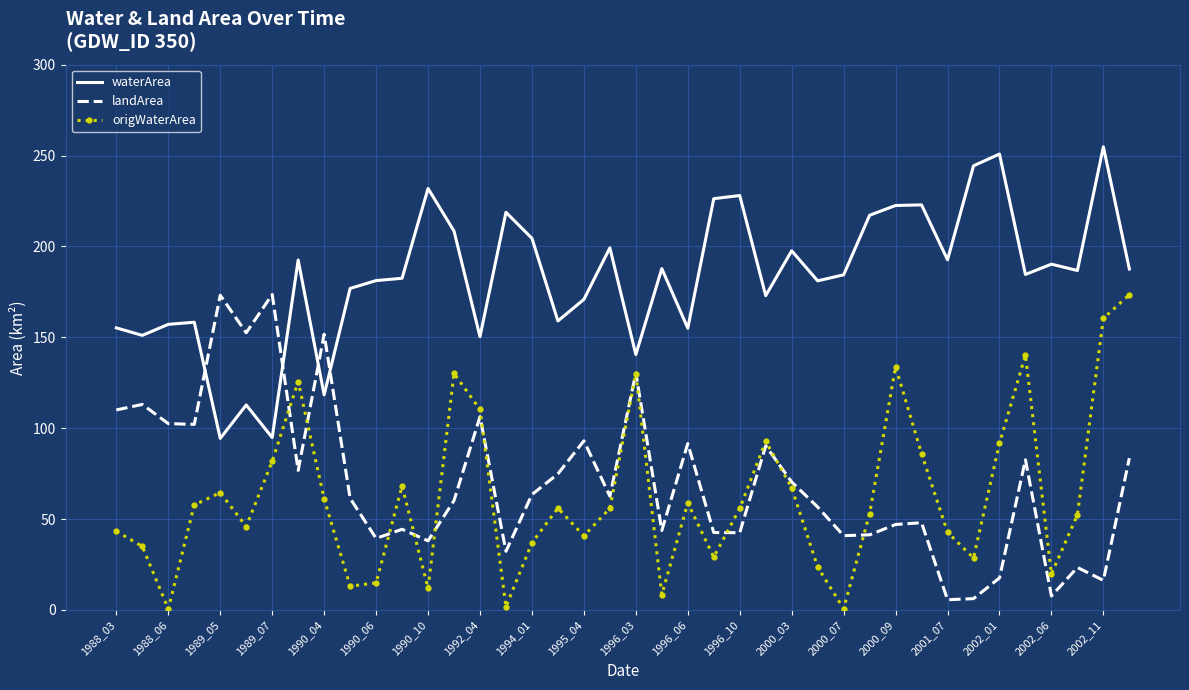

What is the greatest value displayed?

254.8